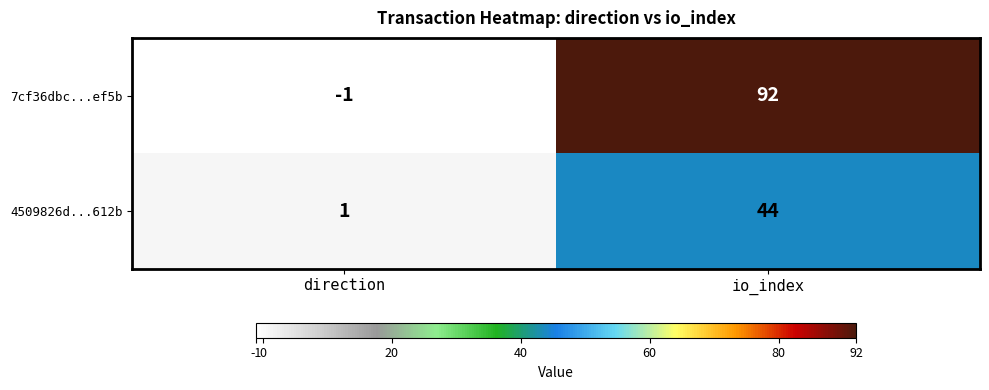

True or false: 4509826d...612b has a value of 1 at direction.

True